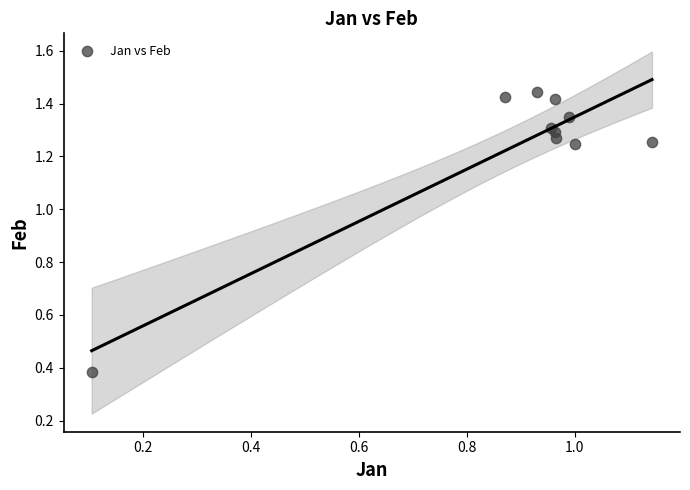

What is the range of X values (max minus min)?

1.0